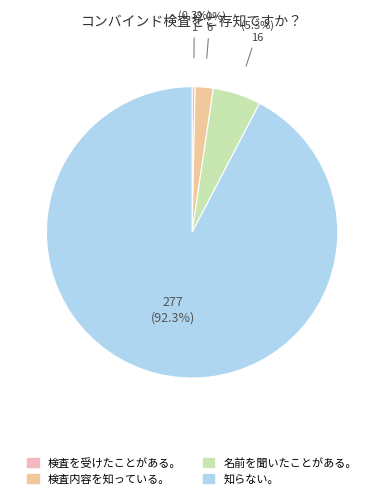

Rank the categories by value from lowest to highest.

検査を受けたことがある。, 検査内容を知っている。, 名前を聞いたことがある。, 知らない。